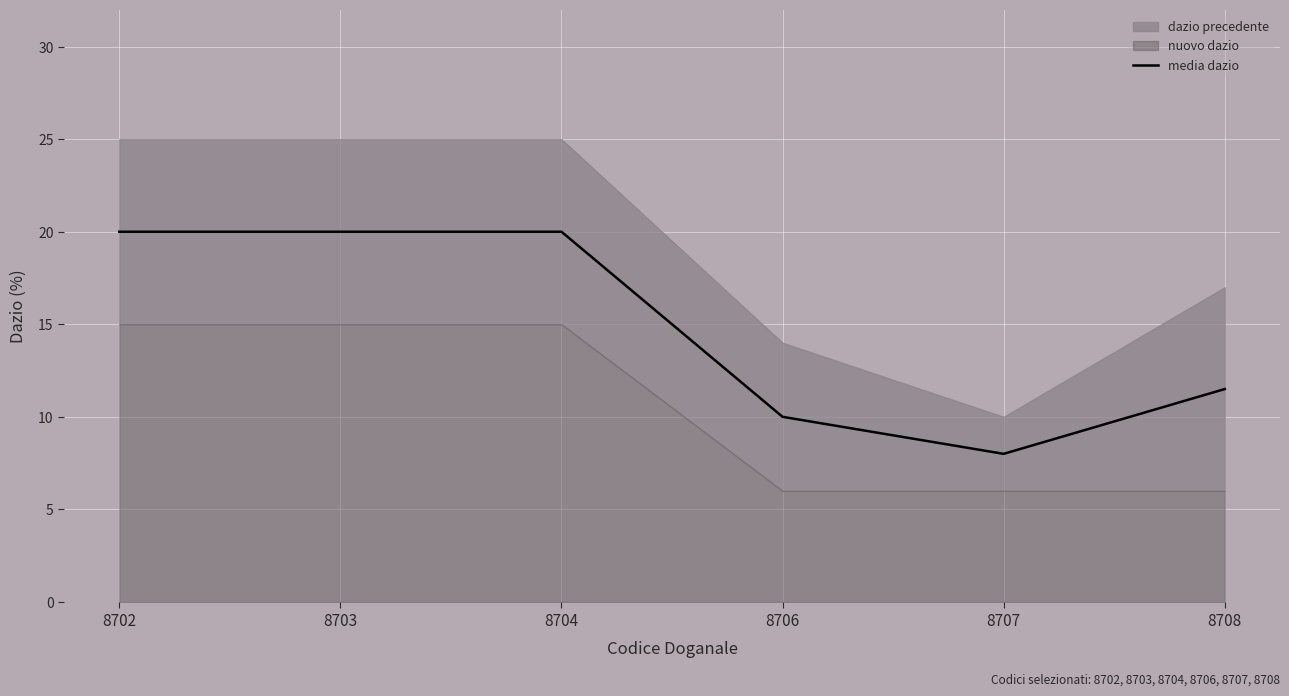

What is the difference between the maximum and minimum values?

12.0